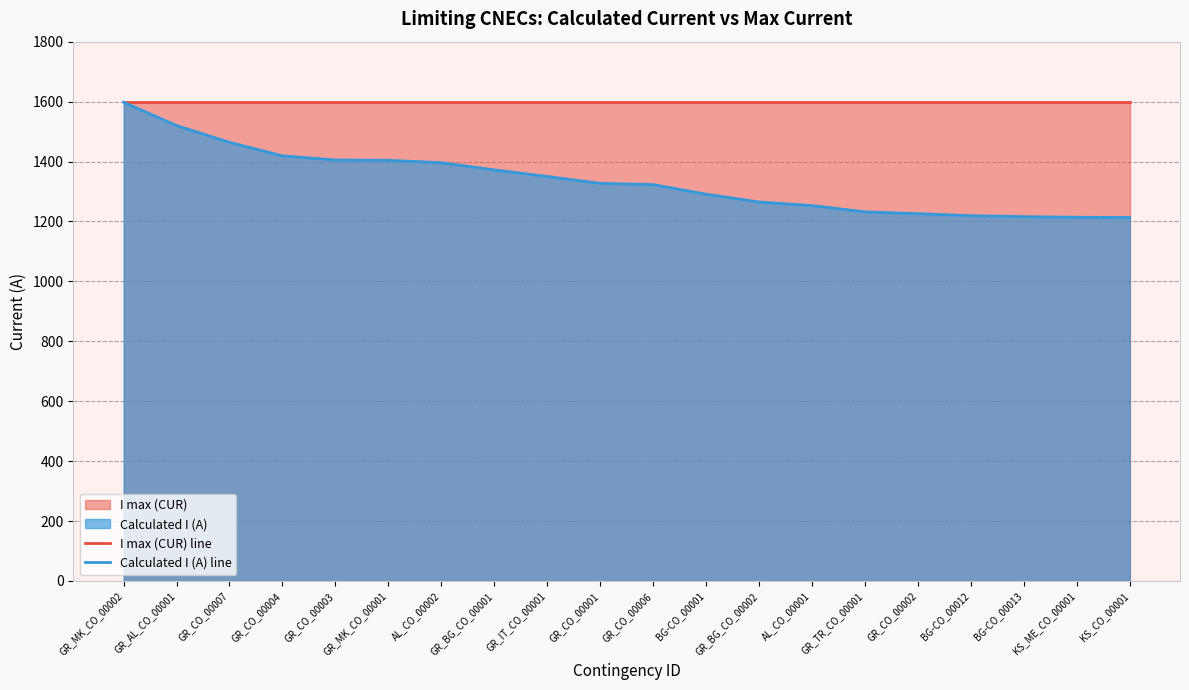

What is the value of the Calculated I (A) line point at the 2nd from the left?

1520